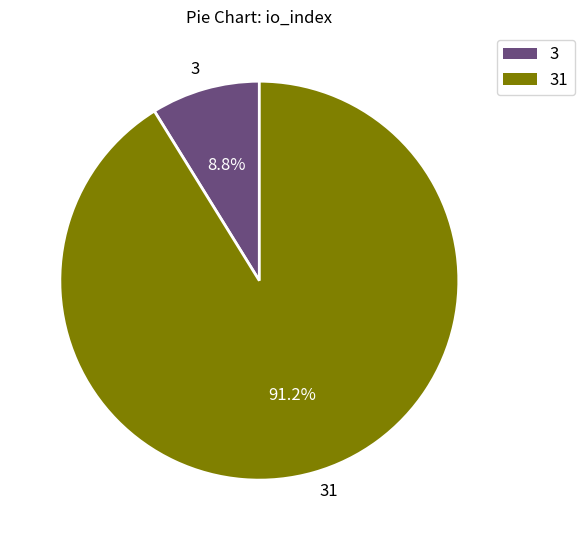

Between 31 and 3, which is larger?

31